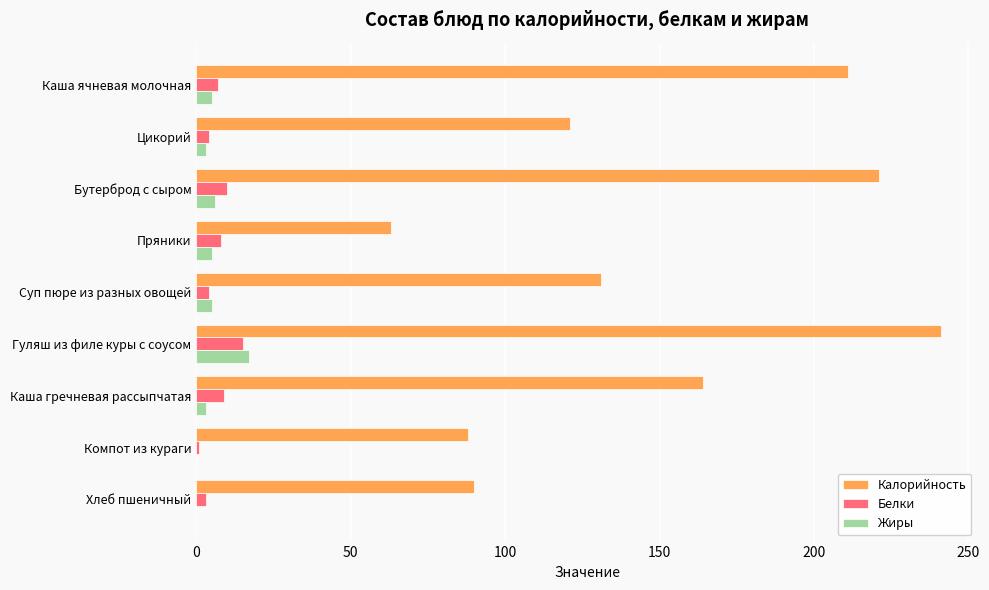

What is the sum of all Белки values?

61.0